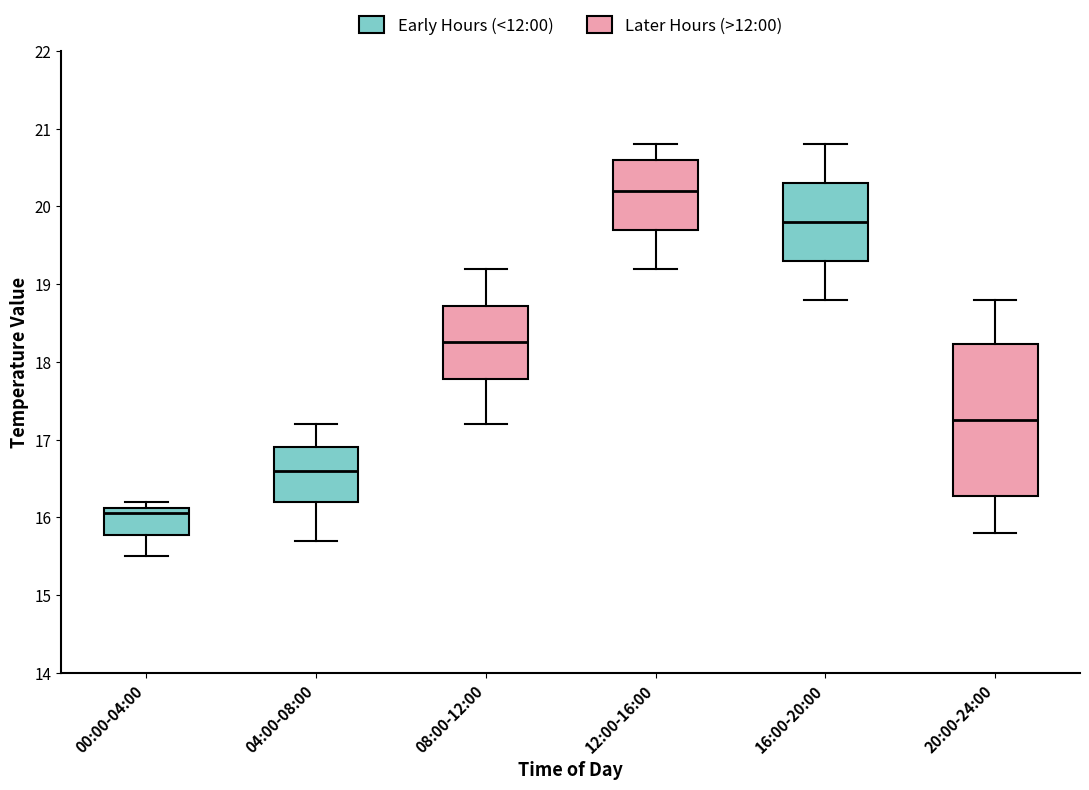

Which box has the highest median line?

12:00-16:00